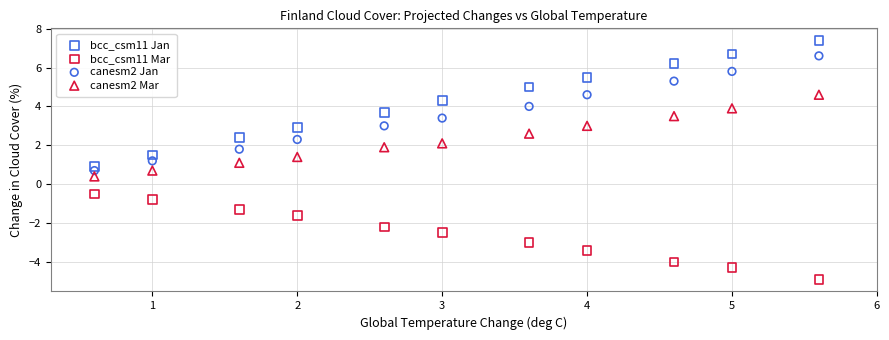

Across all data points, what is the range of Y values (max minus min)?

12.3